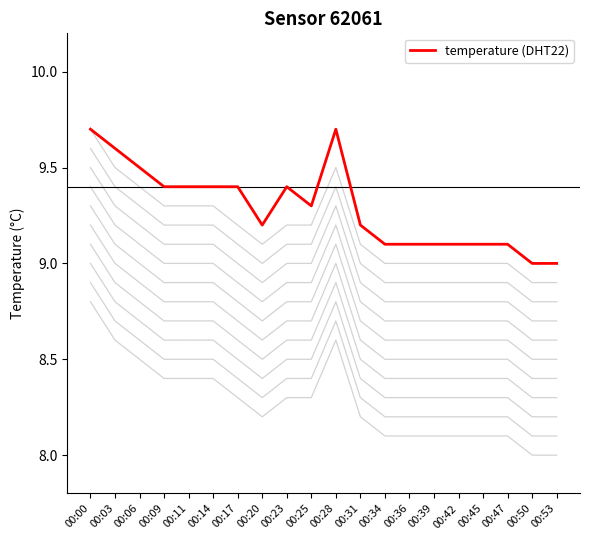

What is the difference between the maximum and minimum values?

0.7